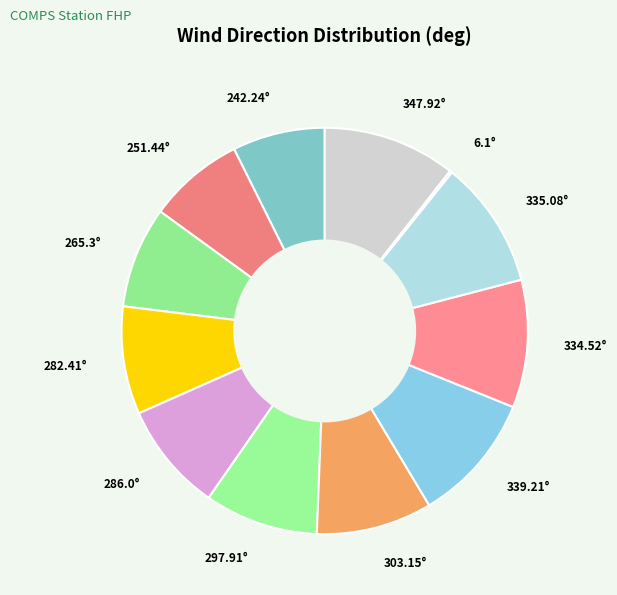

Is there any slice that represents more than half of the pie?

No